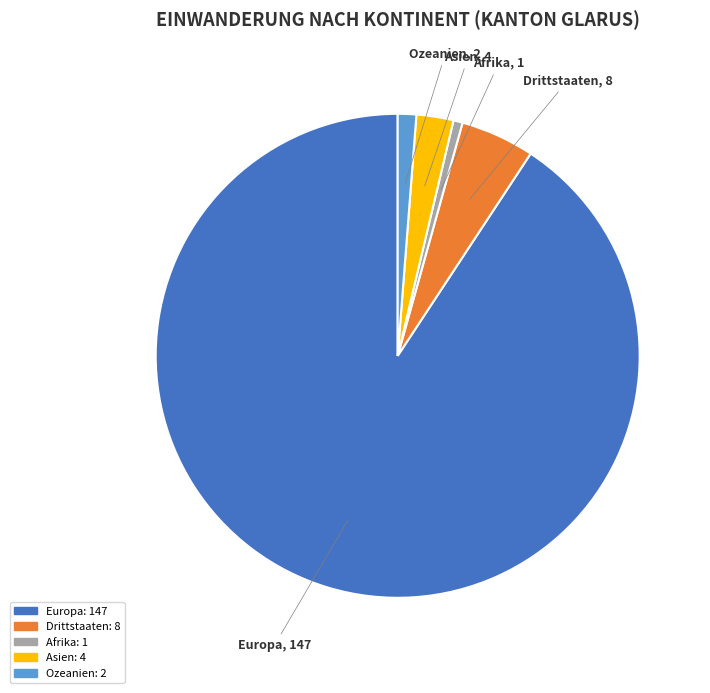

Is there a majority slice in this chart?

Yes